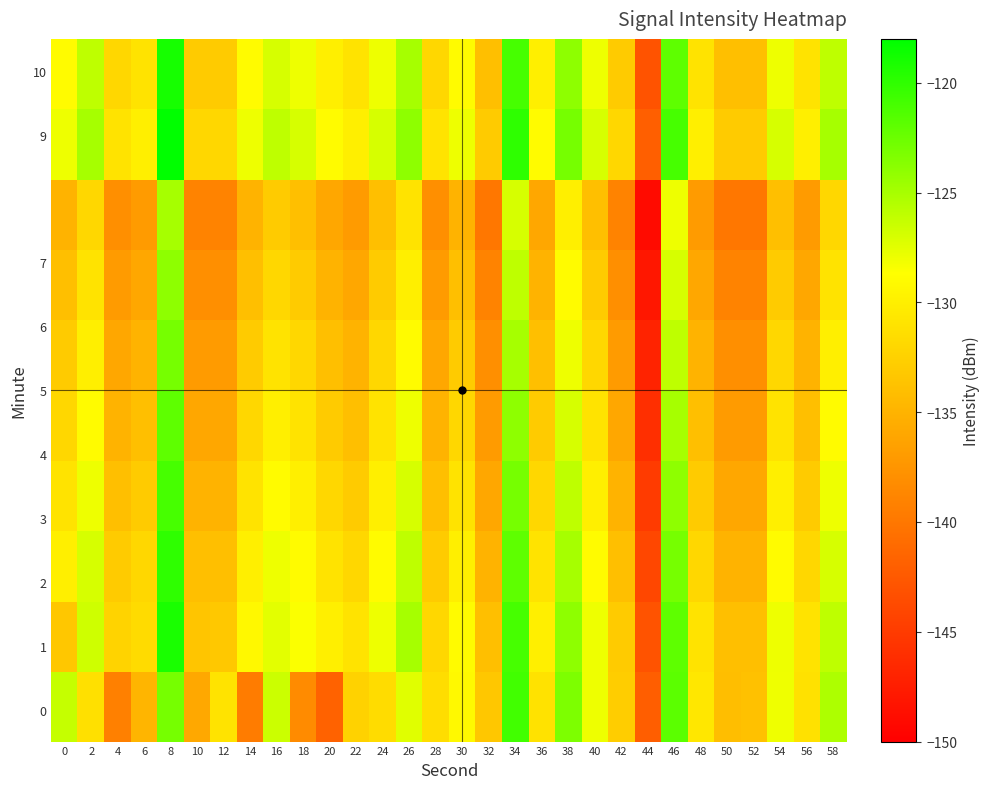

How many distinct data groups are displayed?

10